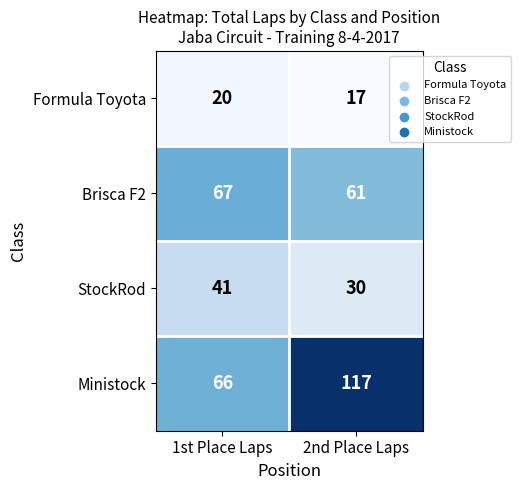

What is the spread (max minus min) of values at 1st Place Laps?

47